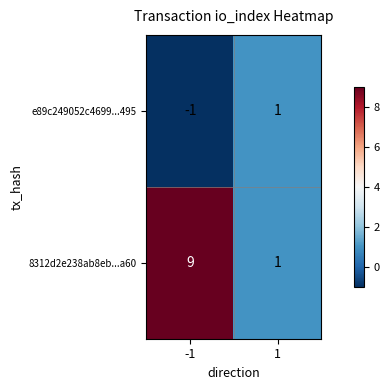

Which series has the largest total across all categories?

8312d2e238ab8eb...a60